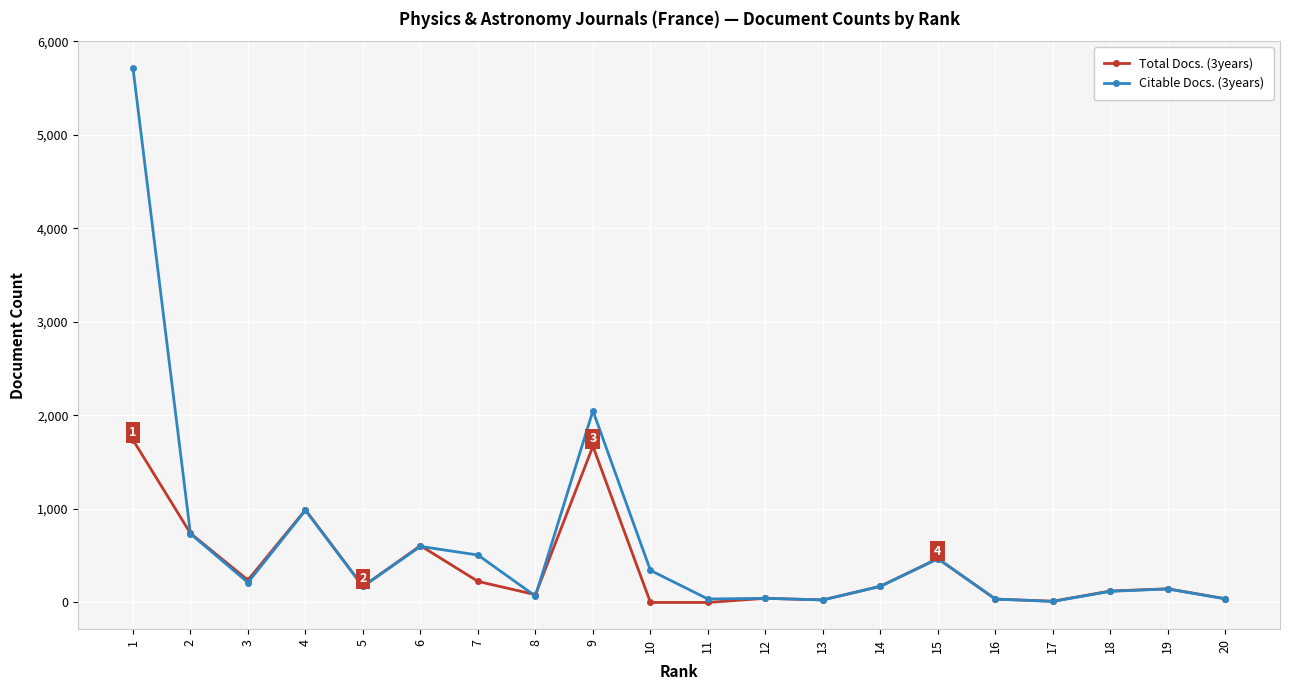

What is the value of the Citable Docs. (3years) point at the 16th from the left?

36